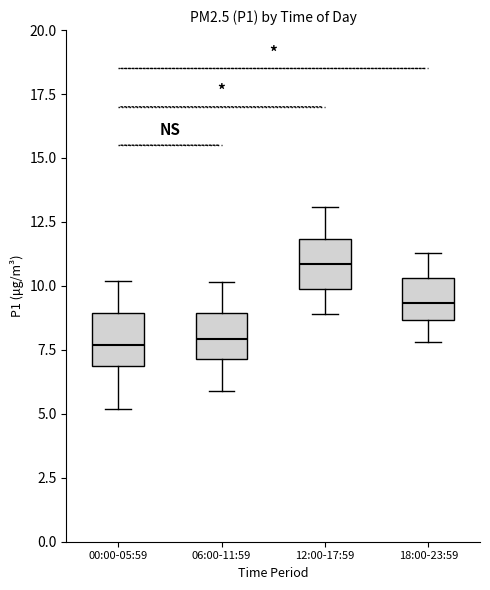

Where does the upper whisker of the box for 18:00-23:59 end on the y-axis? The values are not printed on the chart, so give them approximately, as read against the axis.

11.5